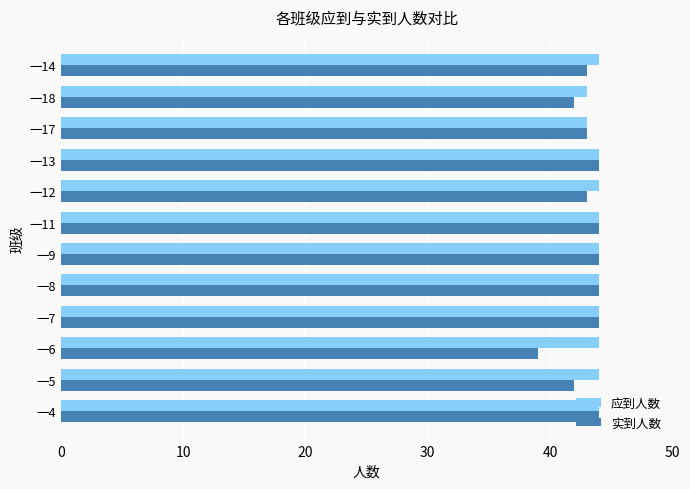

What is the minimum value for 实到人数?

39